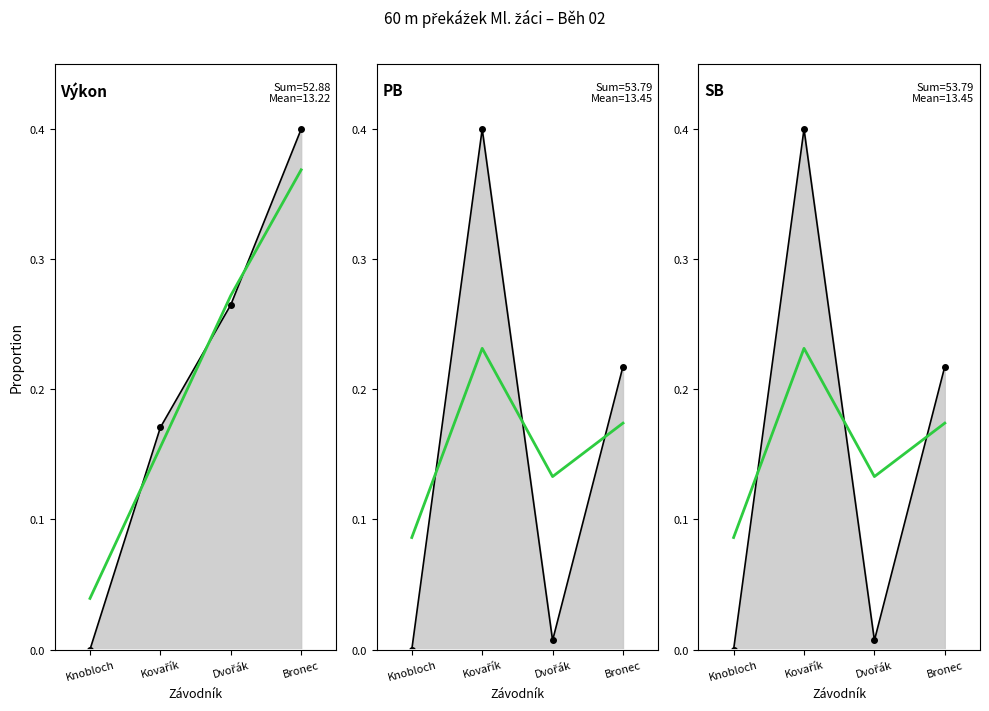

True or false: SB (smooth) has a value of 0.1 at Kovařík.

False